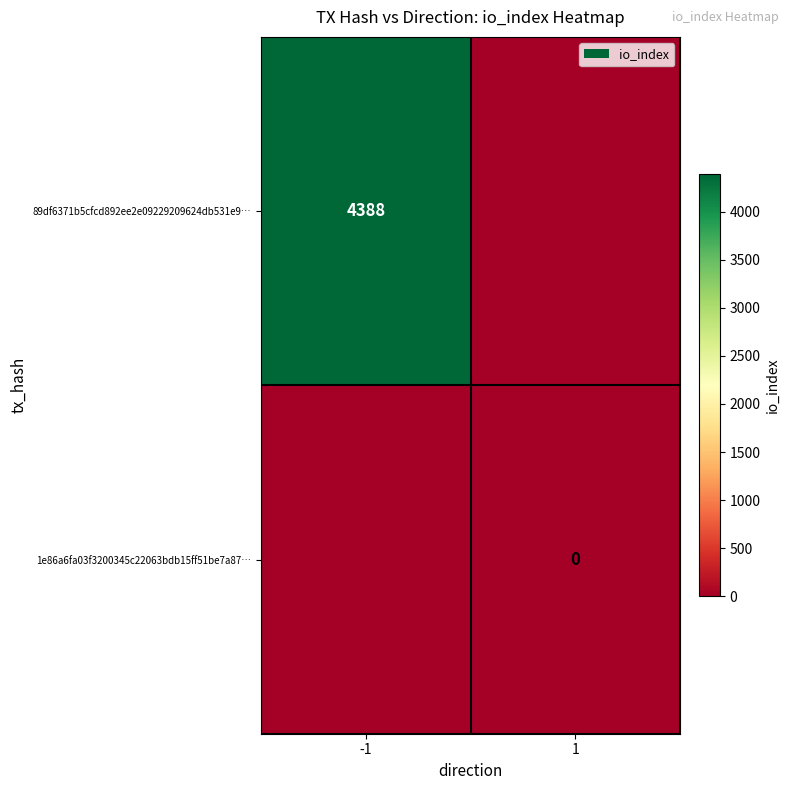

Is the value of 89df6371b5cfcd892ee2e09229209624db531e9… at -1 greater than the value of 1e86a6fa03f3200345c22063bdb15ff51be7a87… at 1?

Yes